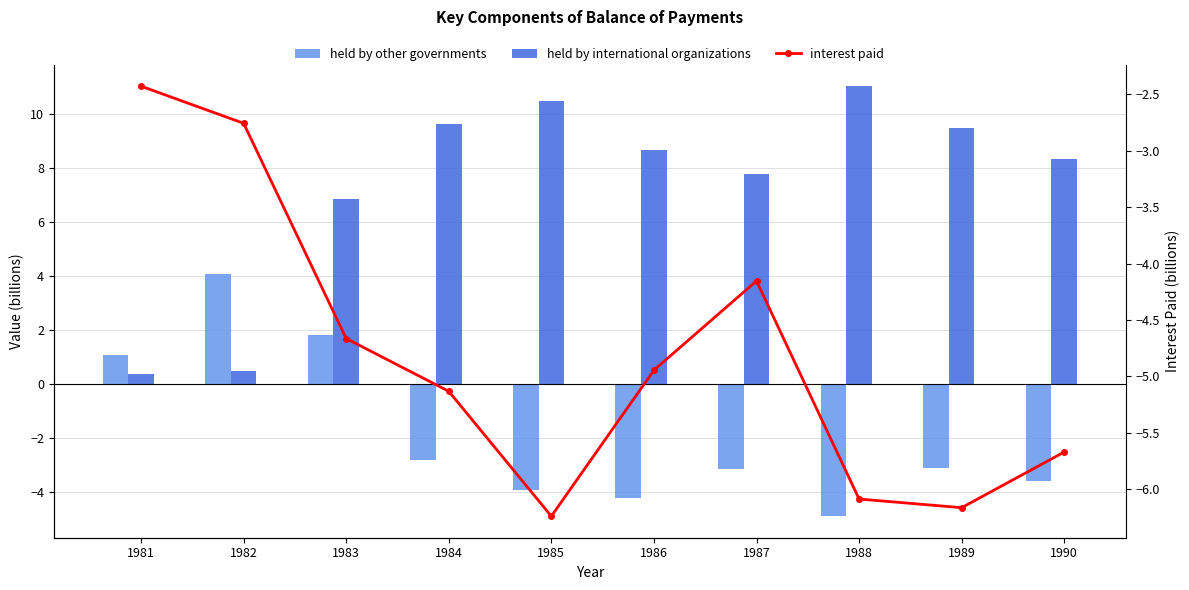

What is the approximate value of held by other governments at 1984?

-2.8